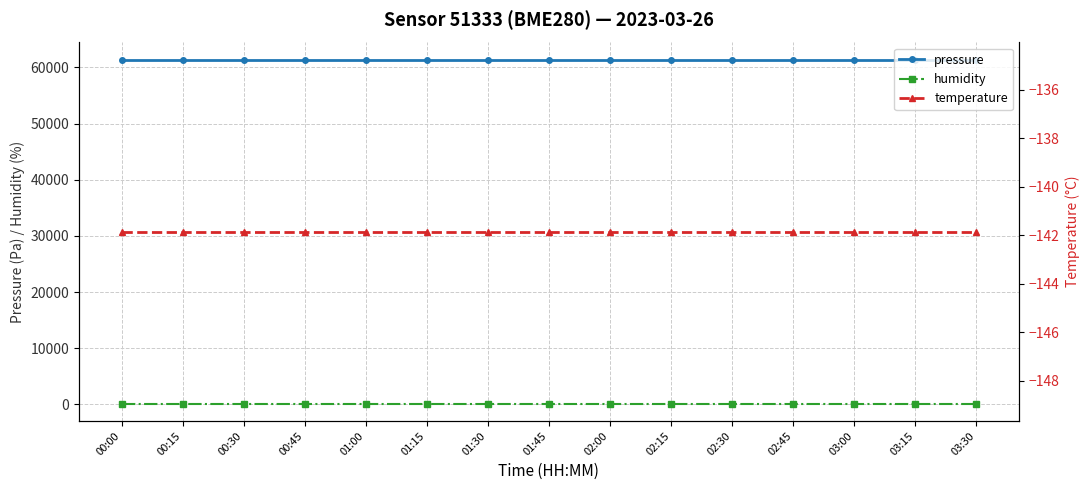

Reading left to right, extract all data points from this chart.

pressure: 61376.2	61376.2	61376.2	61376.2	61376.2	61376.2	61376.2	61376.2	61376.2	61376.2	61376.2	61376.2	61376.2	61376.2	61376.2
humidity: 100.0	100.0	100.0	100.0	100.0	100.0	100.0	100.0	100.0	100.0	100.0	100.0	100.0	100.0	100.0
temperature: -141.8	-141.8	-141.8	-141.8	-141.8	-141.8	-141.8	-141.8	-141.8	-141.8	-141.8	-141.8	-141.8	-141.8	-141.8